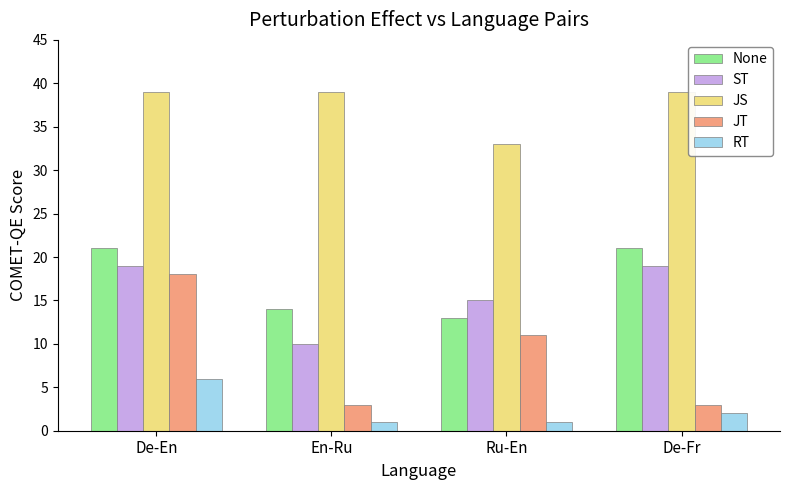

At which label is JT closest to 10?

Ru-En